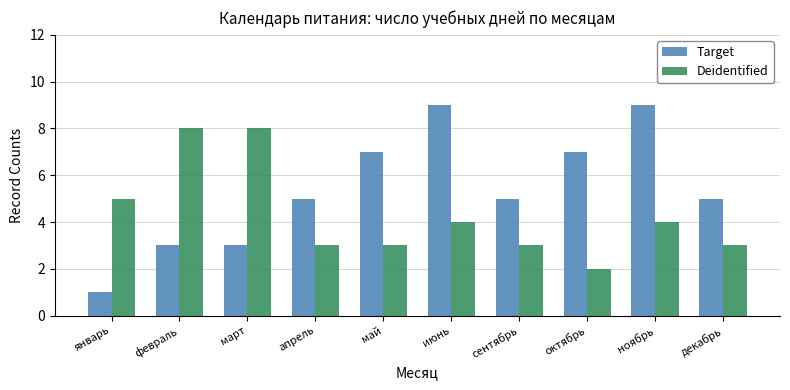

What is the difference between the maximum and minimum values in the Deidentified series?

6